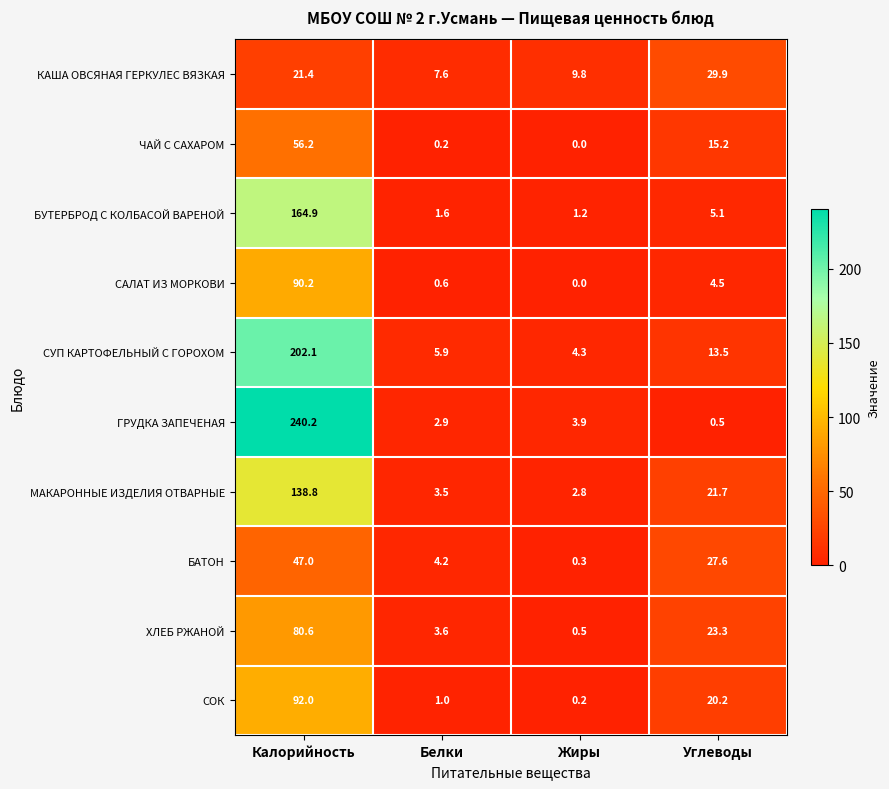

Which series changed the most between Белки and Углеводы?

БАТОН